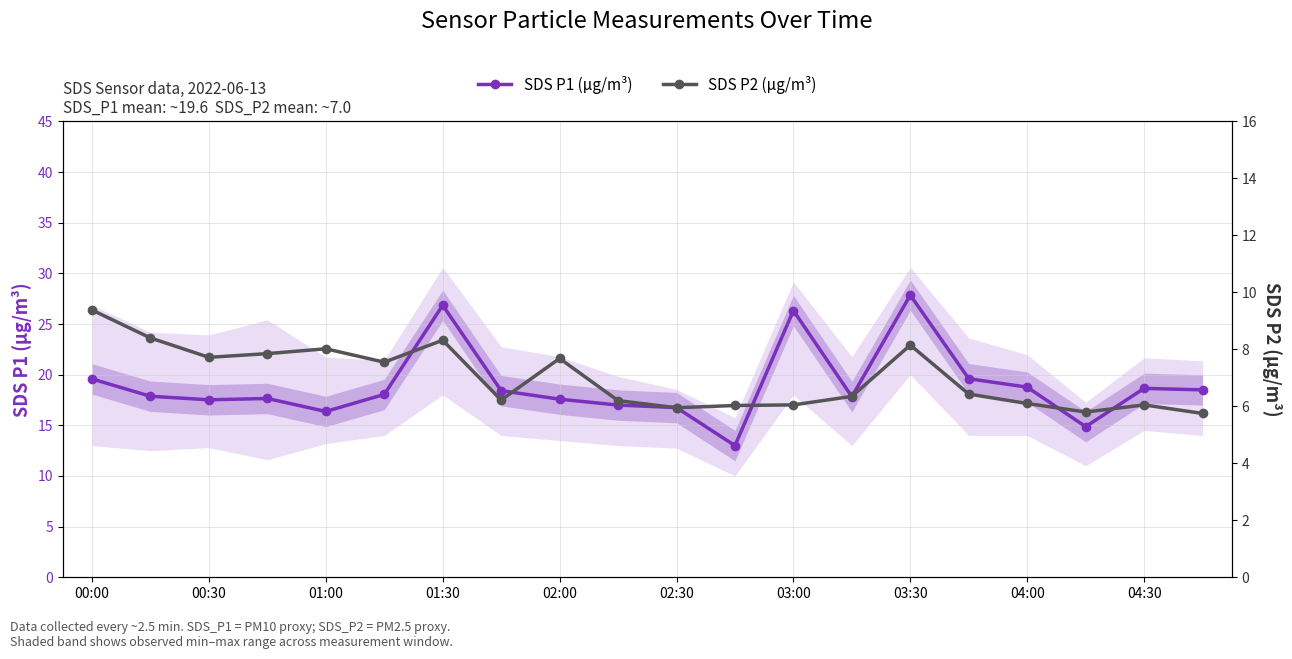

The SDS P1 (µg/m³) series shows 8.1 at 00:00. True or false?

False